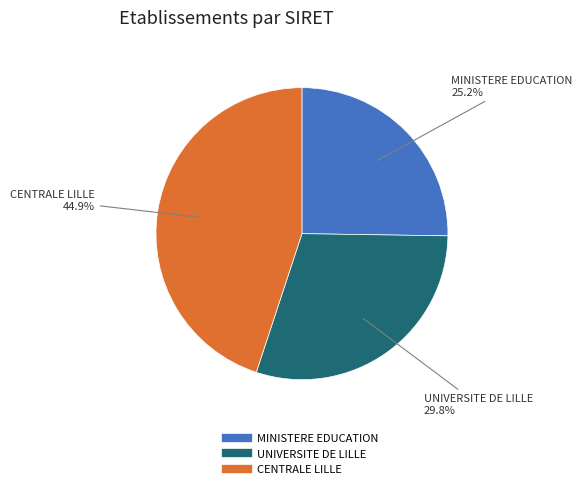

Does any single category account for the majority?

No